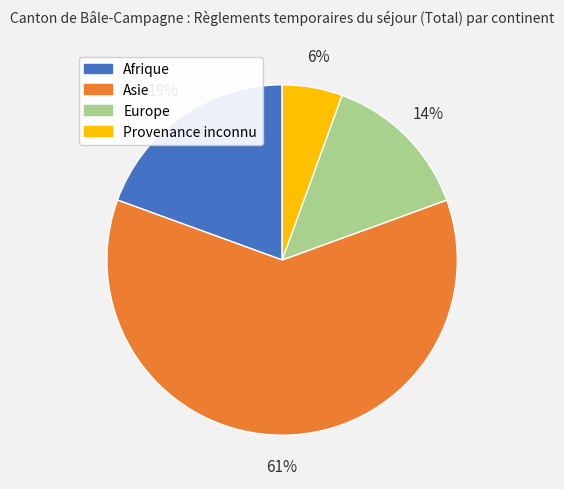

How many slices are in this pie chart?

4